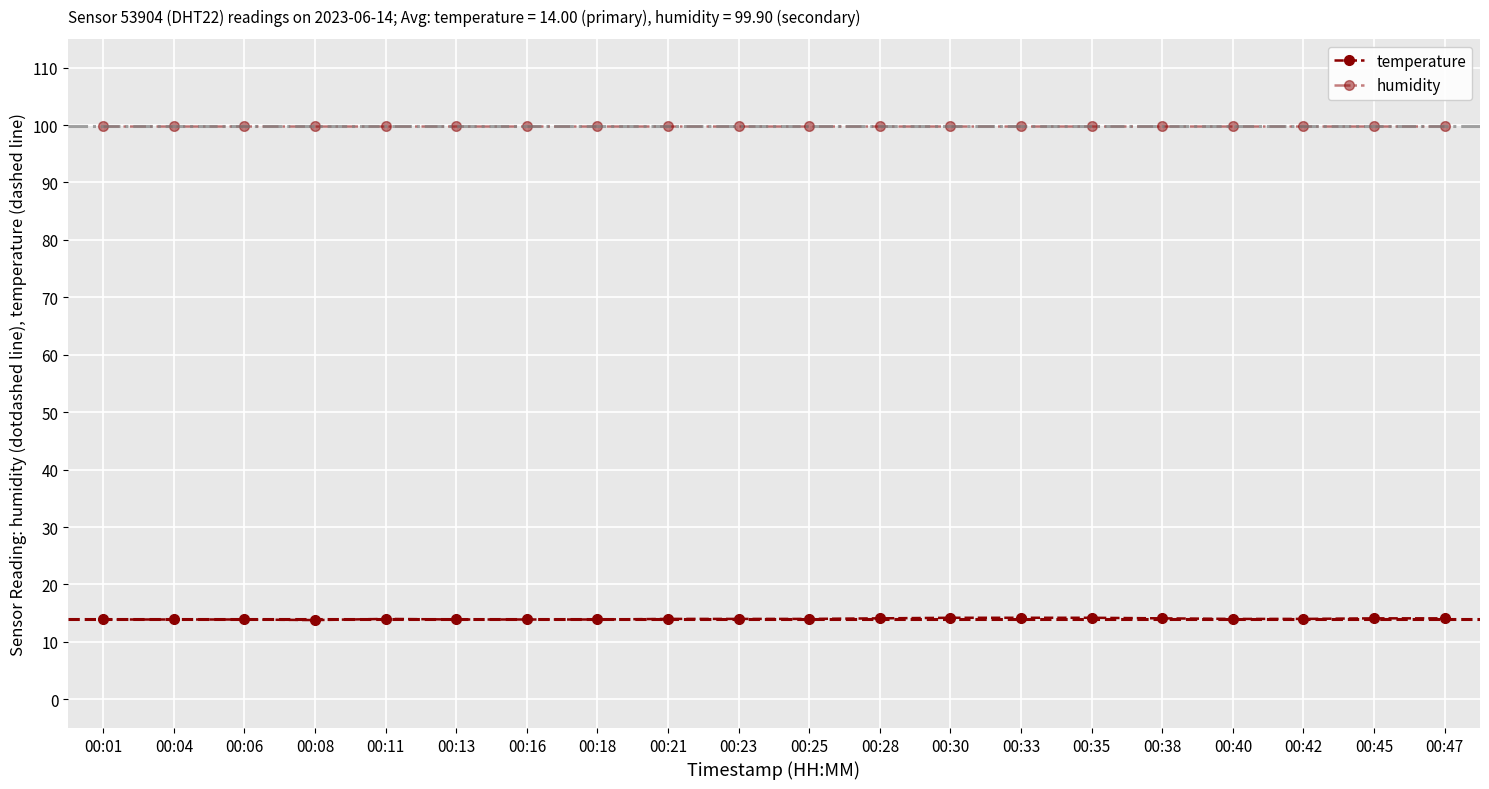

What are all the series names shown in the legend?

temperature, humidity